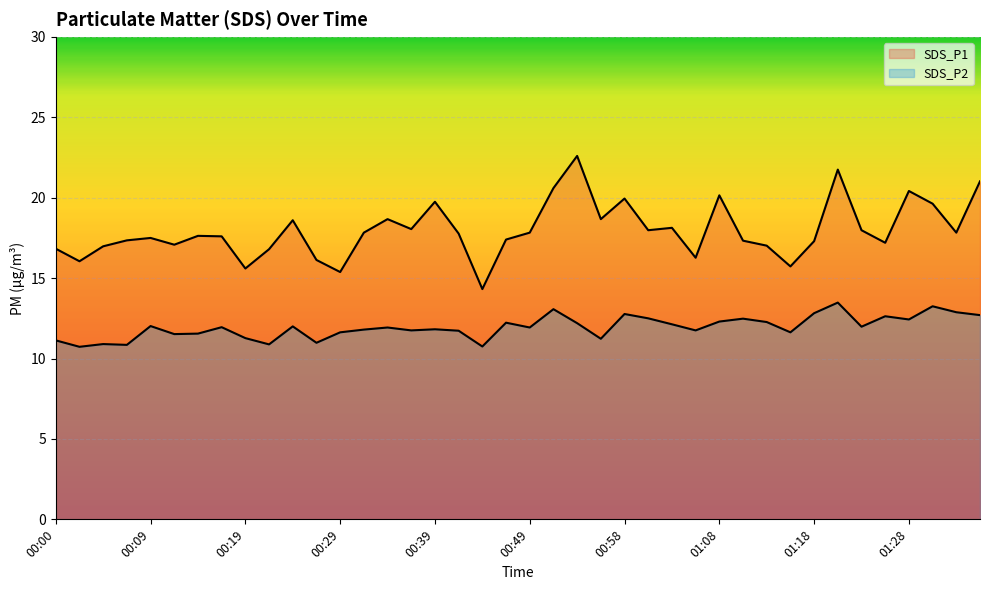

Which label corresponds to the smallest value in the chart?

00:02